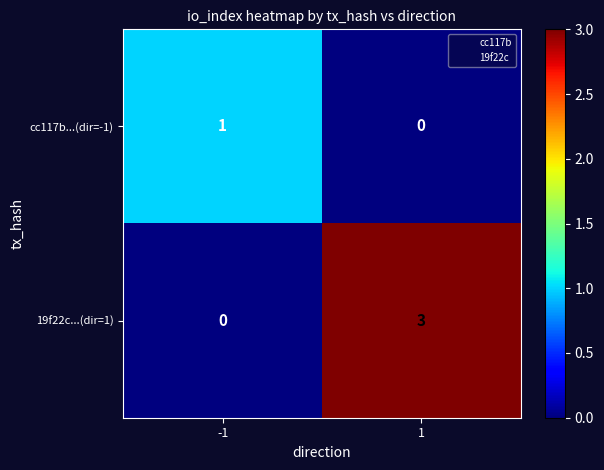

Count the number of categories in the chart.

2